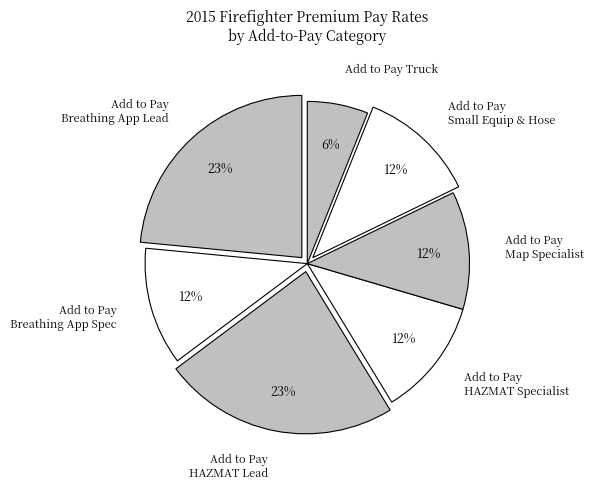

What percentage is the Add to Pay Small Equip & Hose slice, to the nearest percent?

12%